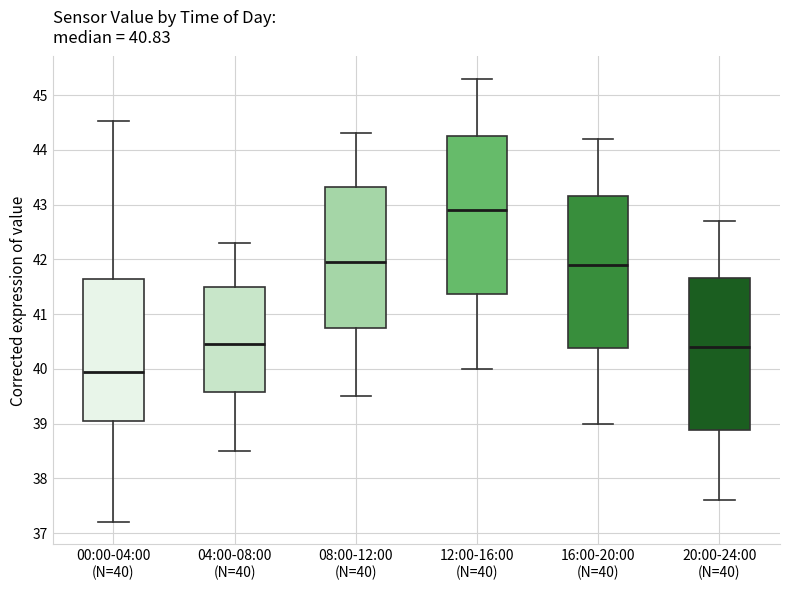

Which box's median line is the lowest?

00:00-04:00 (N=40)